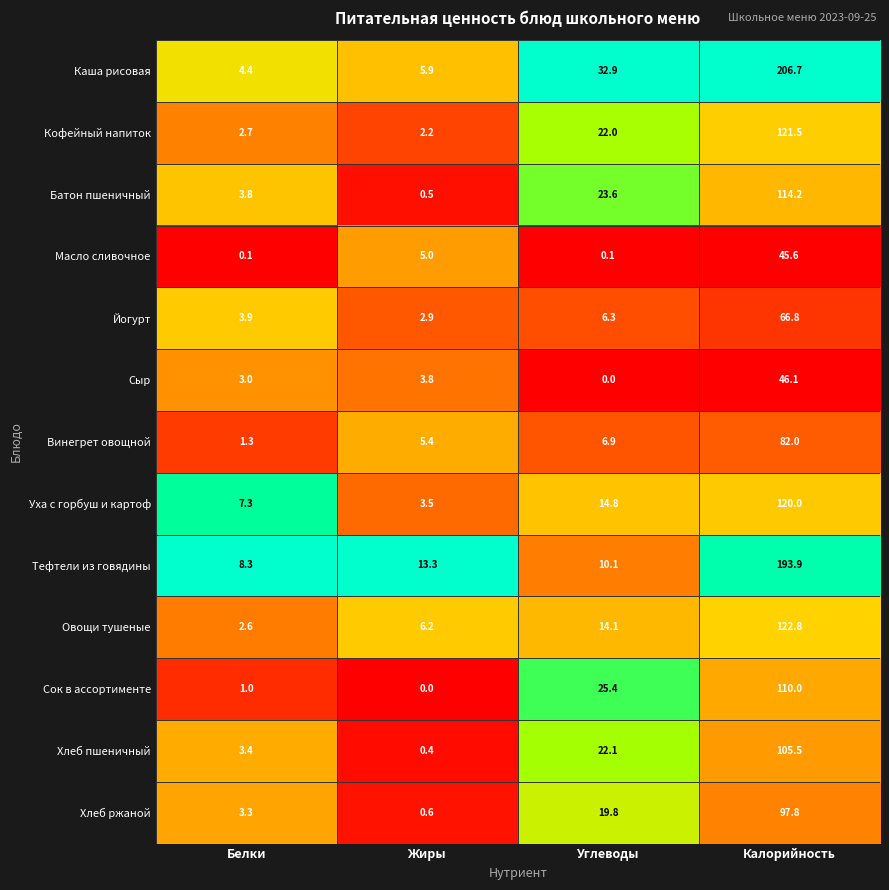

What is the sum of the Каша рисовая values at Жиры and Углеводы?

38.8